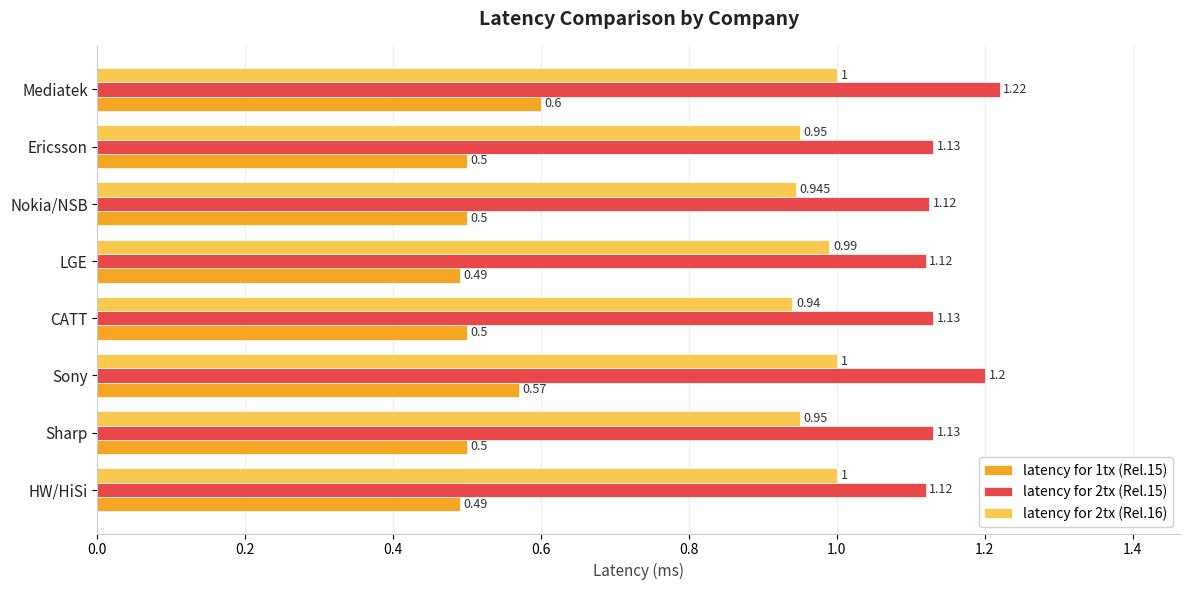

At which label is latency for 2tx (Rel.16) closest to 0?

CATT